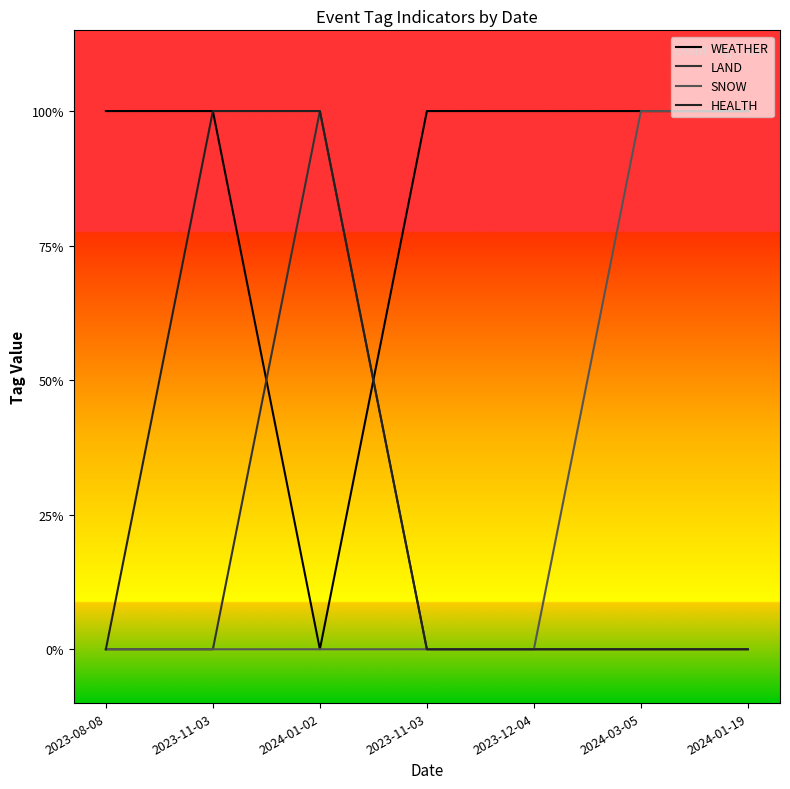

Rank the series at 2024-01-02 from lowest to highest value.

WEATHER, SNOW, LAND, HEALTH